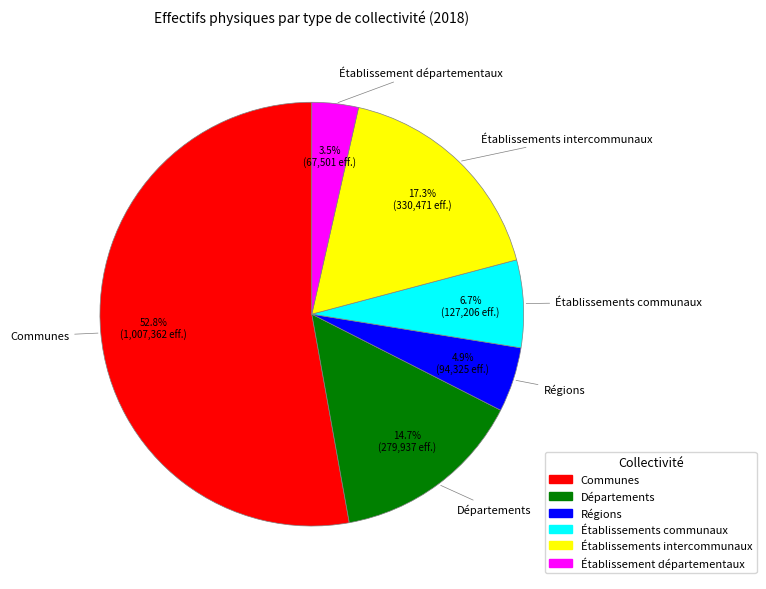

Count the number of slices in the pie.

6